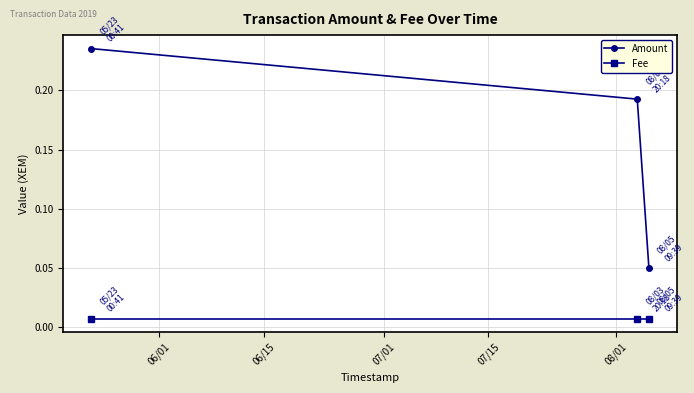

At how many categories does at least one series exceed 0?

3